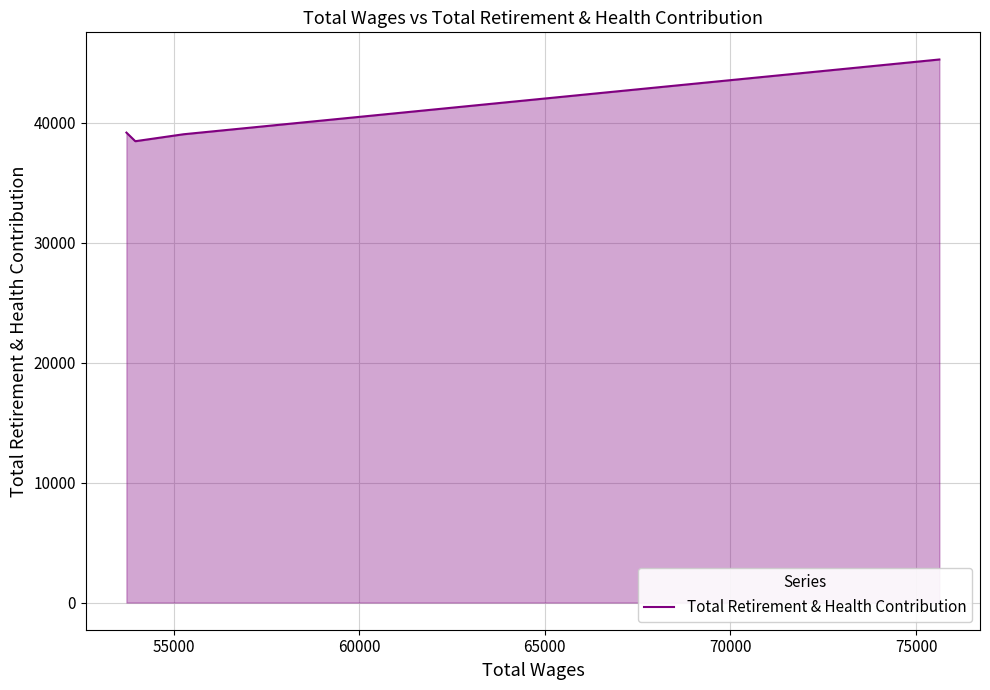

What is the maximum value shown in the chart?

45282